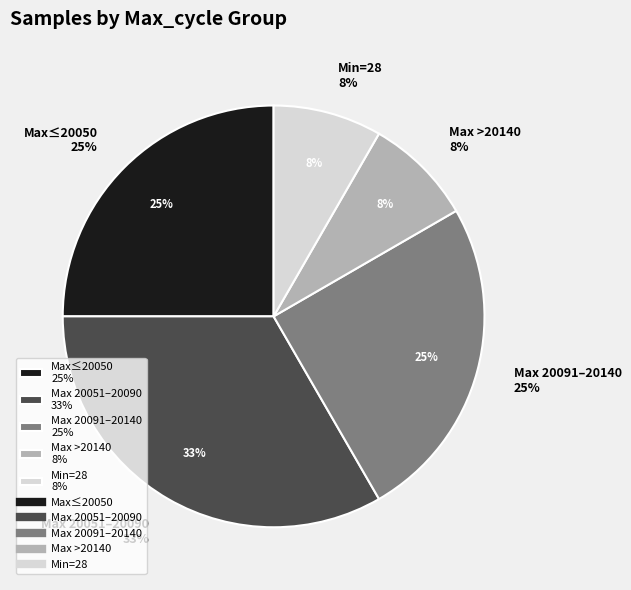

Does any single category account for the majority?

No